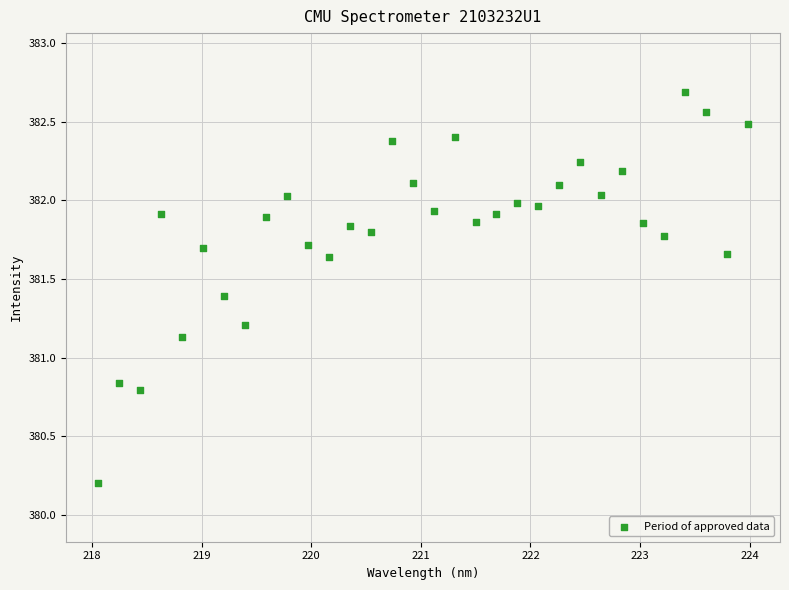

What is the range of Y values (max minus min)?

2.5